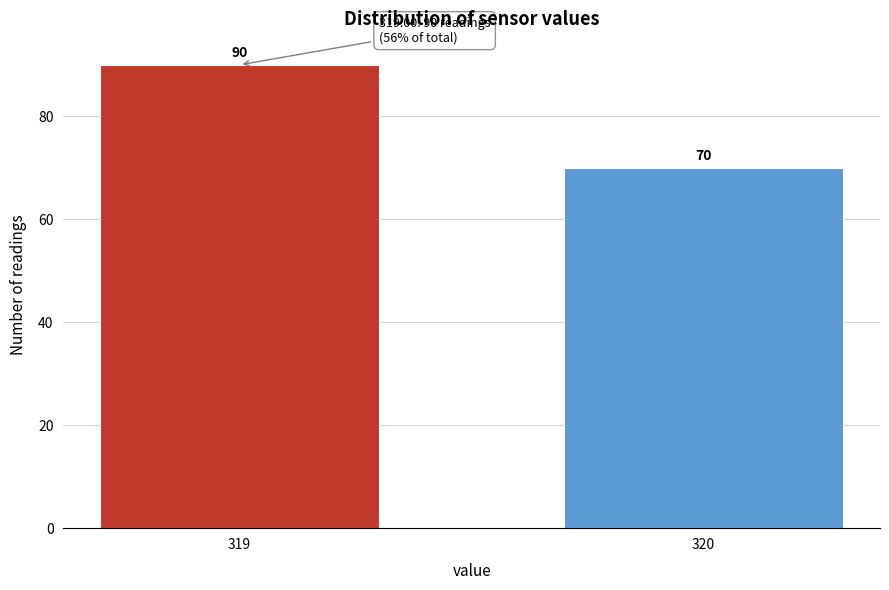

Reading left to right, what are all the values shown in this chart?

319=90	320=70